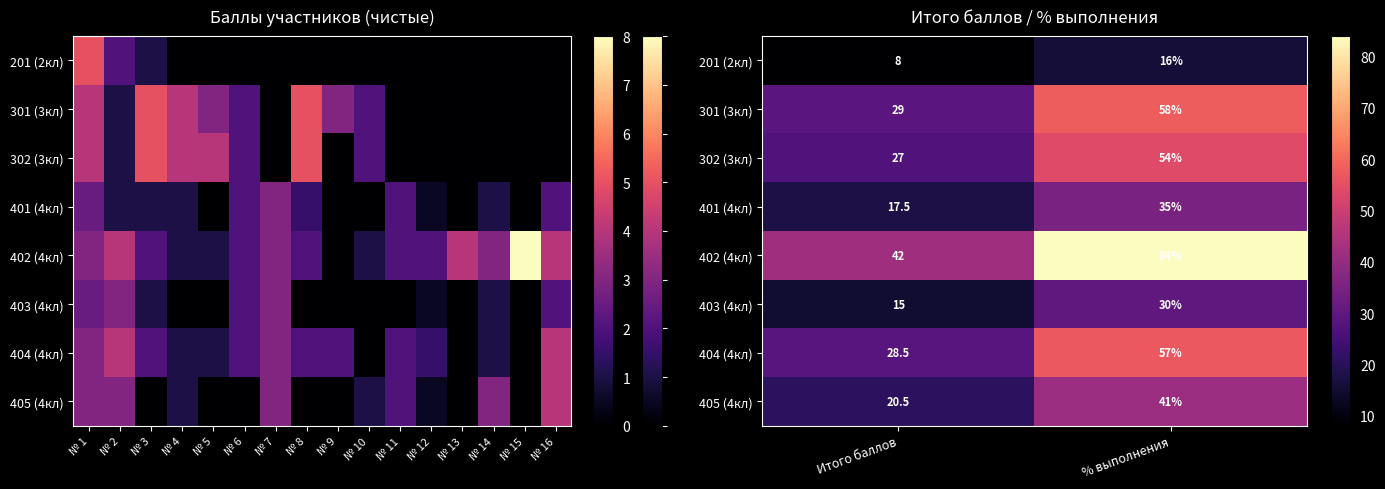

Which series has the largest total across all categories?

402 (4кл)